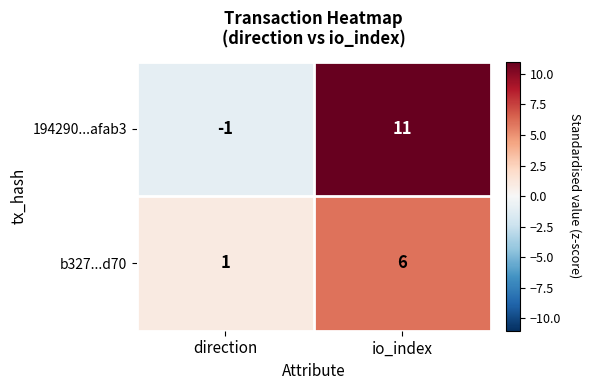

Reading left to right, list all the values displayed in this chart.

194290...afab3: direction=-1	io_index=11
b327...d70: direction=1	io_index=6